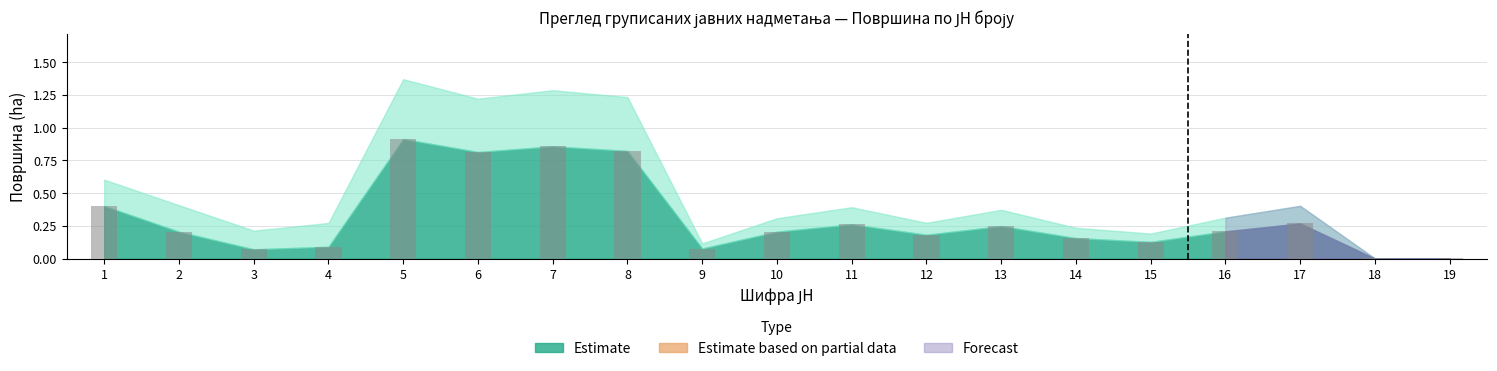

True or false: the data shows 0.0 at 19.

True